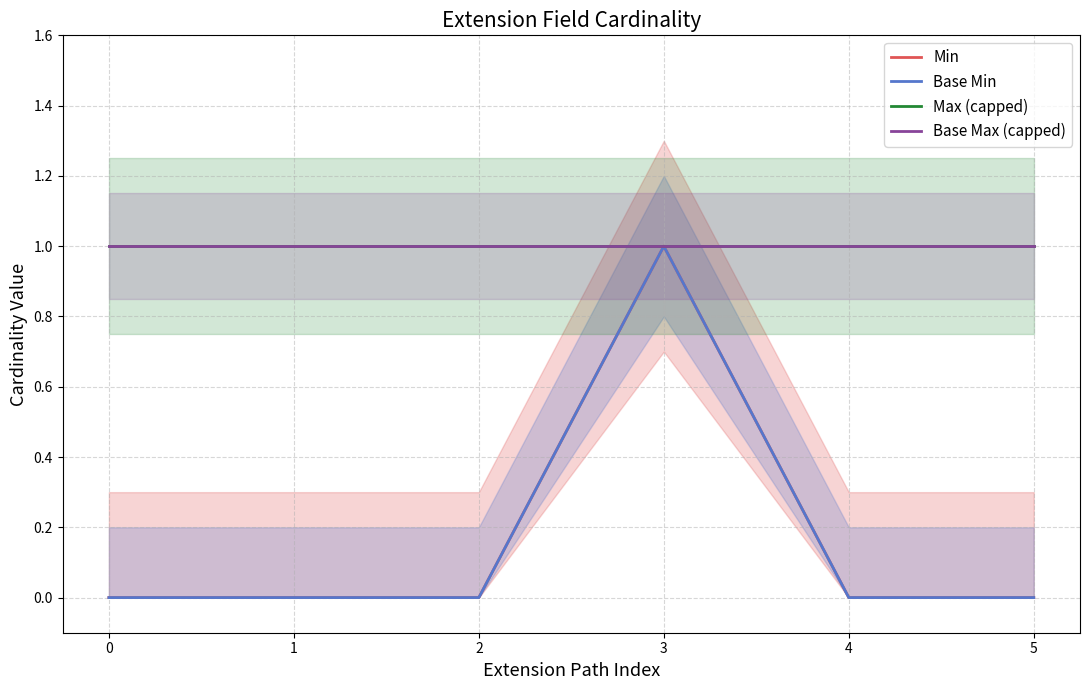

True or false: Min and Max (capped) intersect in this chart.

False